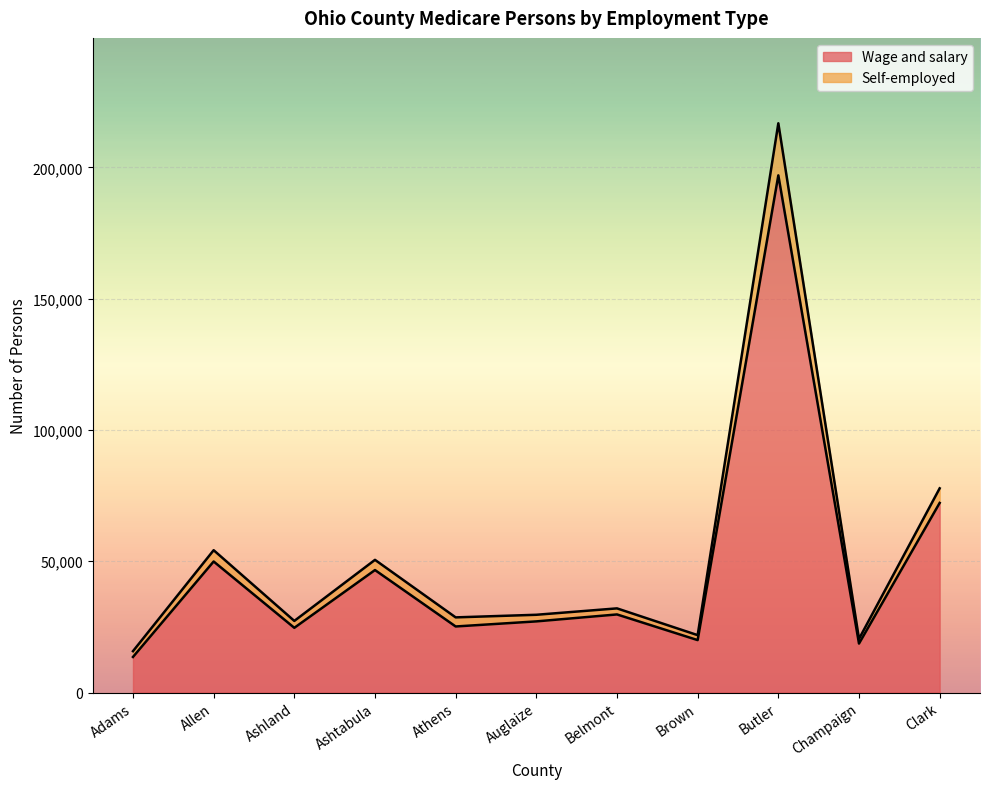

Reading right to left, list all the values displayed in this chart.

Wage and salary: Clark=72206	Champaign=18637	Butler=196962	Brown=19961	Belmont=29738	Auglaize=27090	Athens=25155	Ashtabula=46644	Ashland=24646	Allen=49903	Adams=13545
Self-employed: Clark=77768	Champaign=20421	Butler=216796	Brown=21850	Belmont=32047	Auglaize=29609	Athens=28618	Ashtabula=50527	Ashland=27269	Allen=54206	Adams=15749